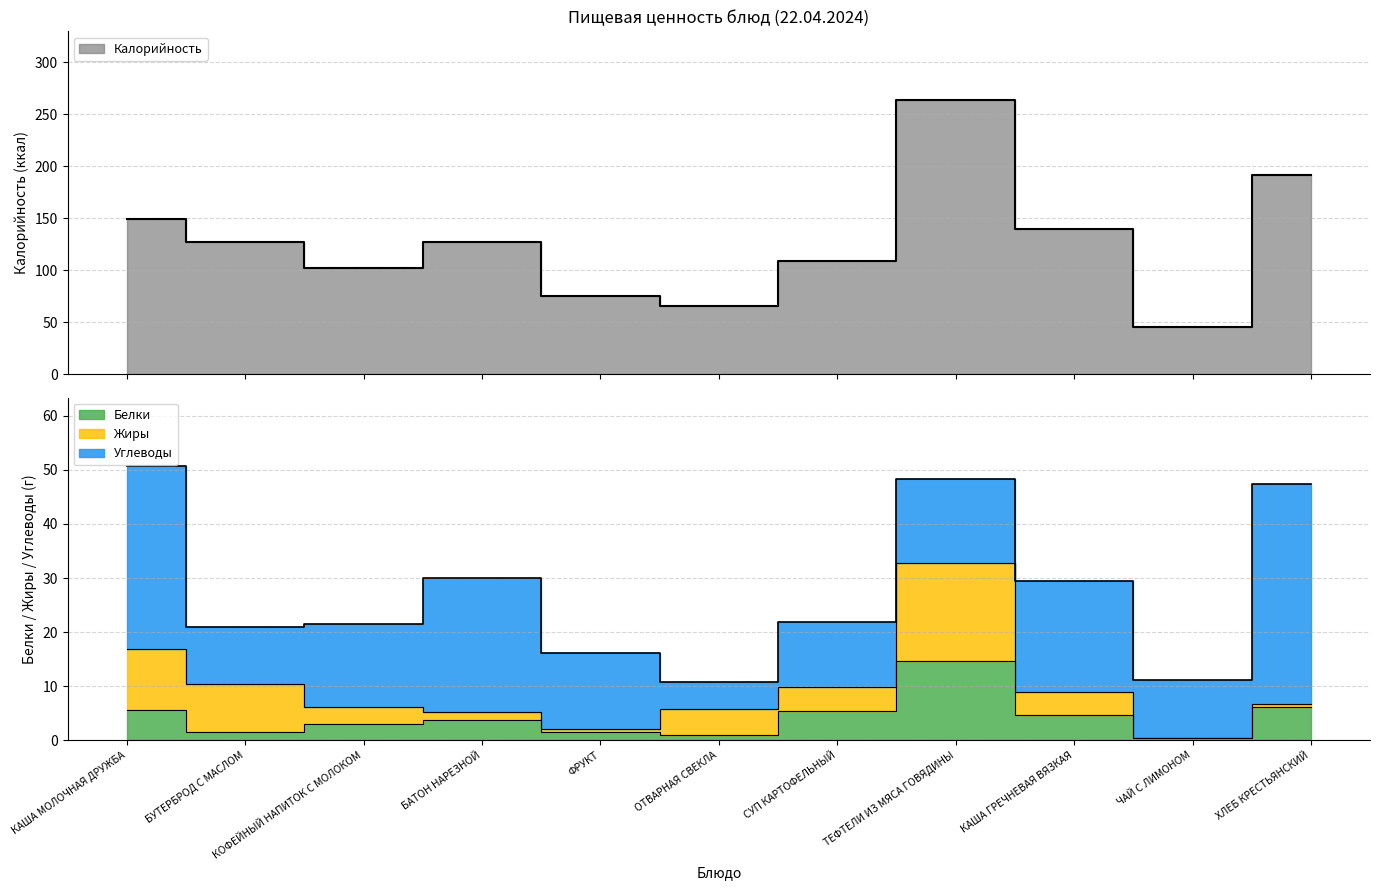

What is the difference between the maximum and minimum values in the Белки series?

14.3